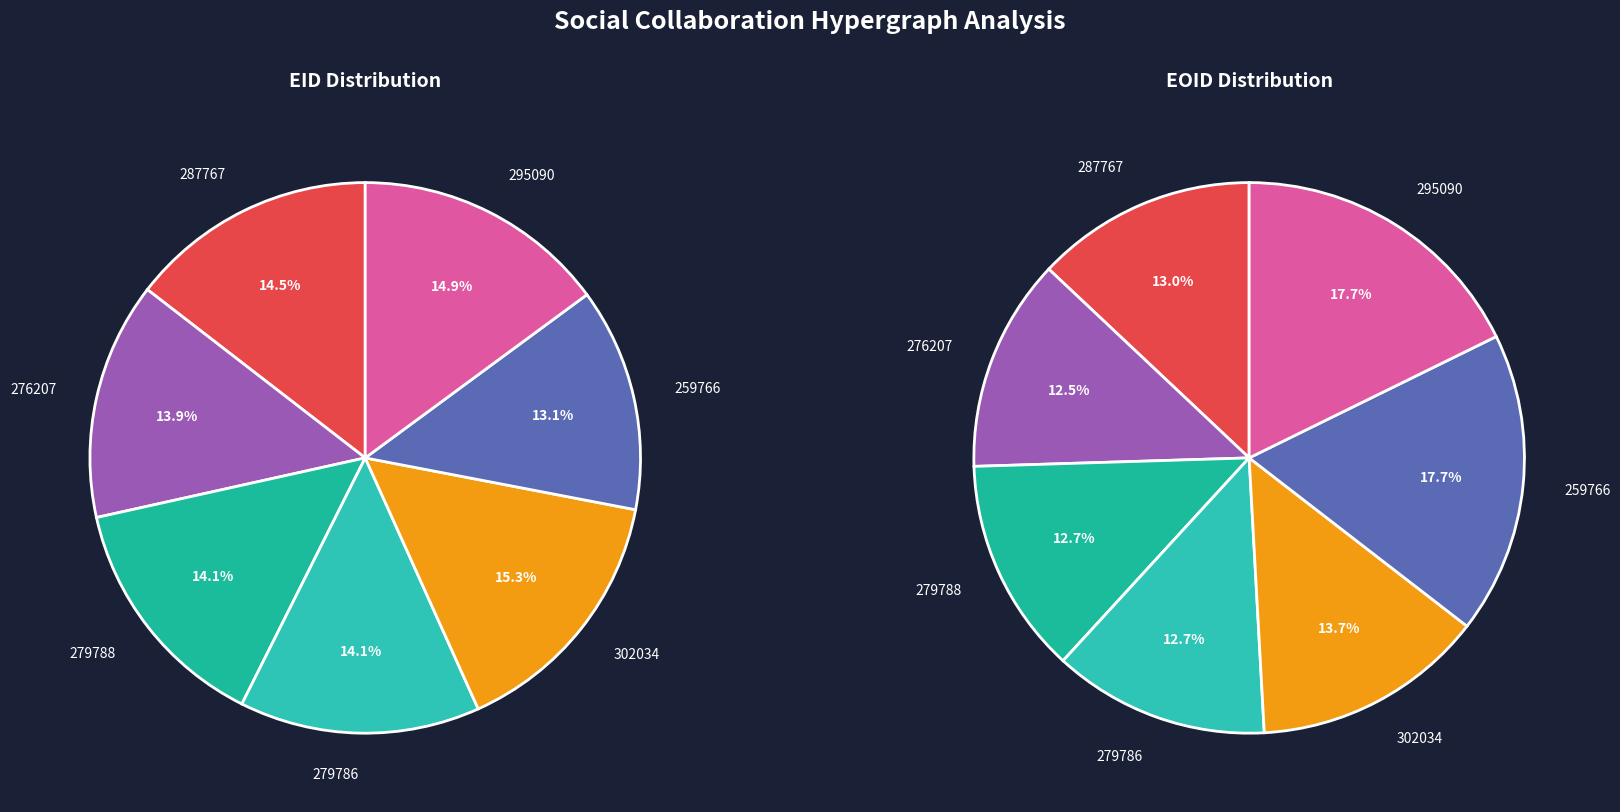

What portion of the pie excludes 259766?

82.3%